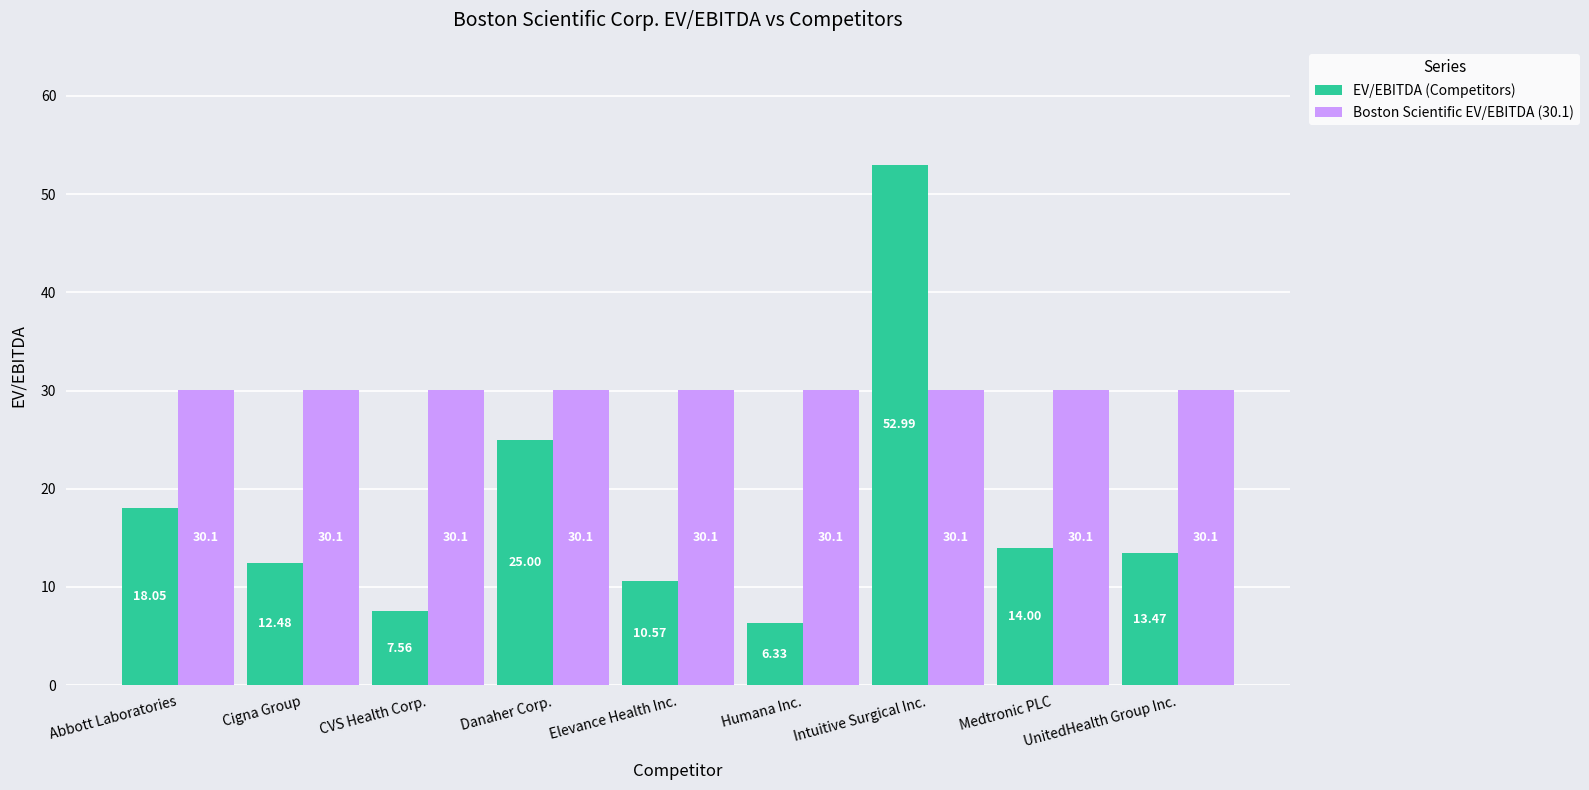

At Danaher Corp., list the series in order from largest to smallest.

Boston Scientific EV/EBITDA (30.1), EV/EBITDA (Competitors)